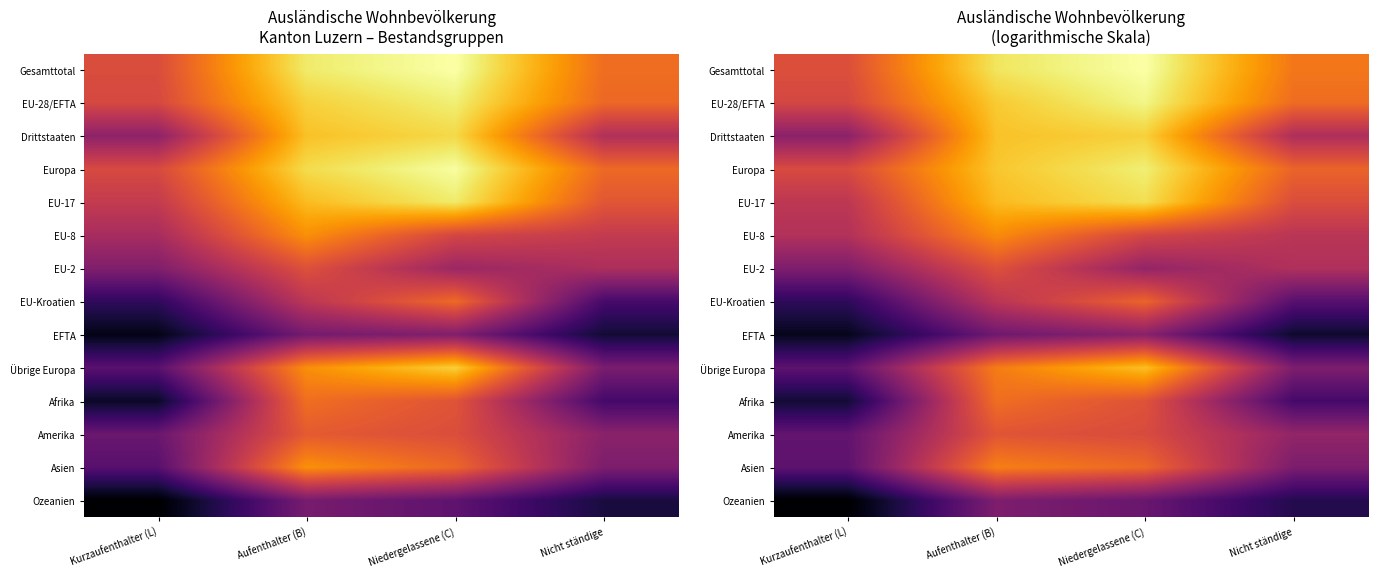

Which category has the highest value across all series?

Niedergelassene (C)